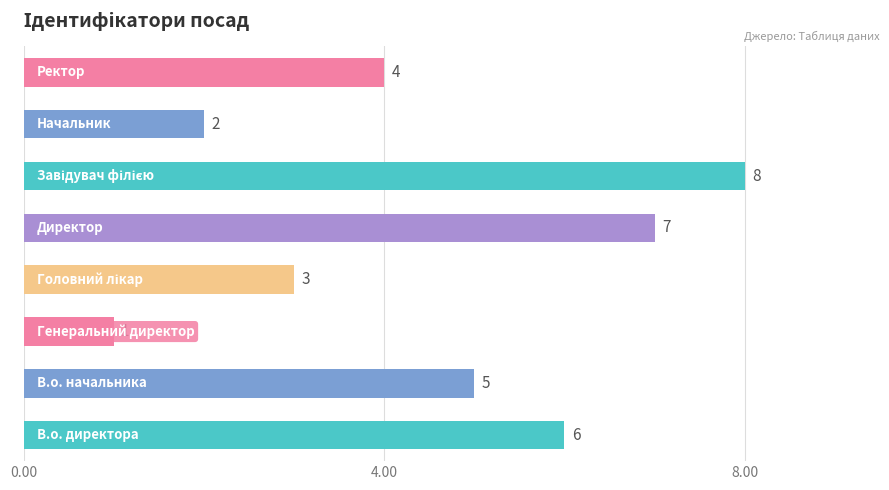

What is the greatest value displayed?

8